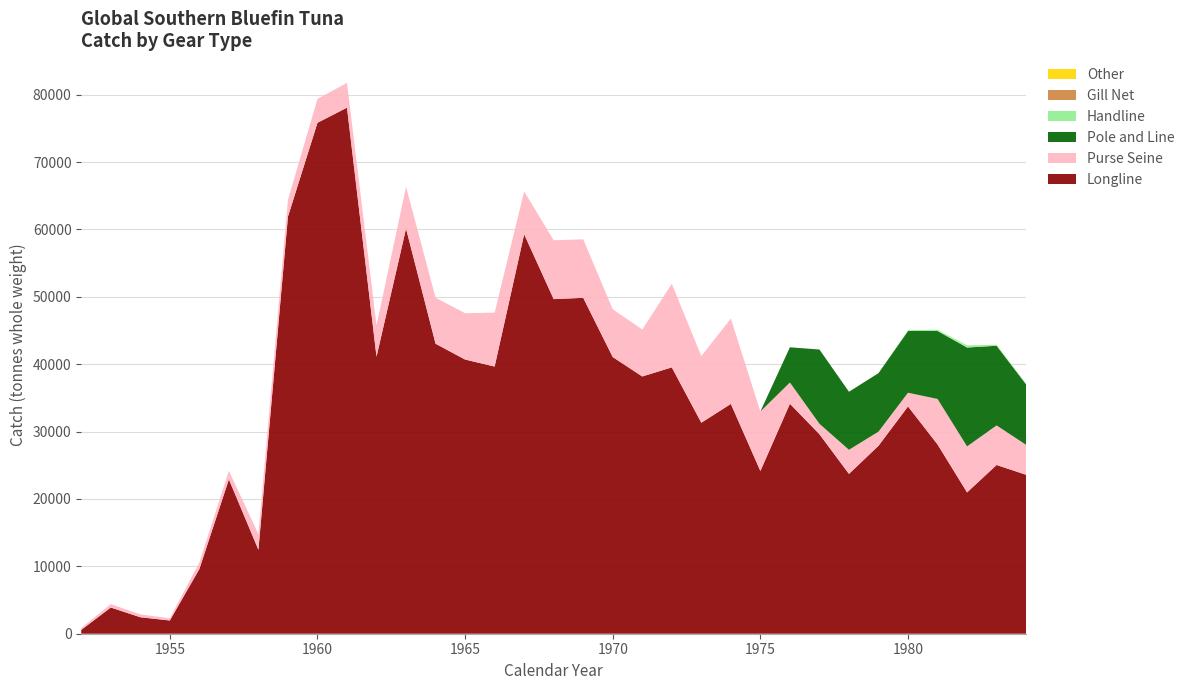

Reading right to left, list all the values displayed in this chart.

Longline: 1984=23586.0	1983=25042.1	1982=20971.0	1981=28088.2	1980=33729.1	1979=27890.1	1978=23718.0	1977=29609.0	1976=34126.0	1975=24149.0	1974=34105.0	1973=31315.0	1972=39528.0	1971=38179.0	1970=41059.0	1969=49849.0	1968=49657.0	1967=59286.3	1966=39648.2	1965=40691.0	1964=43034.9	1963=60122.2	1962=41120.8	1961=78071.7	1960=75826.0	1959=61892.0	1958=12462.0	1957=22908.0	1956=9603.0	1955=1964.0	1954=2447.0	1953=3890.0	1952=565.0
Purse Seine: 1984=4444.0	1983=5872.0	1982=6831.0	1981=6752.0	1980=2036.0	1979=2097.0	1978=3577.0	1977=1550.0	1976=3155.0	1975=8833.0	1974=12672.0	1973=9890.0	1972=12397.0	1971=6969.0	1970=7097.0	1969=8679.0	1968=8737.0	1967=6357.0	1966=8008.0	1965=6876.0	1964=6832.0	1963=6199.0	1962=4636.0	1961=3678.0	1960=3545.0	1959=2486.0	1958=2322.0	1957=1264.0	1956=964.0	1955=322.0	1954=424.0	1953=509.0	1952=264.0
Pole and Line: 1984=8967.0	1983=11823.0	1982=14670.0	1981=10091.0	1980=9159.0	1979=8686.0	1978=8613.0	1977=11019.0	1976=5228.0	1975=0.0	1974=0.0	1973=0.0	1972=0.0	1971=0.0	1970=0.0	1969=0.0	1968=0.0	1967=0.0	1966=0.0	1965=0.0	1964=0.0	1963=0.0	1962=0.0	1961=0.0	1960=0.0	1959=0.0	1958=0.0	1957=0.0	1956=0.0	1955=0.0	1954=0.0	1953=0.0	1952=0.0
Handline: 1984=93.0	1983=132.0	1982=305.0	1981=173.0	1980=130.0	1979=0.0	1978=0.0	1977=0.0	1976=0.0	1975=0.0	1974=0.0	1973=0.0	1972=0.0	1971=0.0	1970=0.0	1969=0.0	1968=0.0	1967=0.0	1966=0.0	1965=0.0	1964=0.0	1963=0.0	1962=0.0	1961=0.0	1960=0.0	1959=0.0	1958=0.0	1957=0.0	1956=0.0	1955=0.0	1954=0.0	1953=0.0	1952=0.0
Gill Net: 1984=0.0	1983=12.0	1982=11.0	1981=0.0	1980=0.0	1979=0.0	1978=0.0	1977=0.0	1976=0.0	1975=0.0	1974=0.0	1973=0.0	1972=0.0	1971=0.0	1970=0.0	1969=0.0	1968=0.0	1967=0.0	1966=0.0	1965=0.0	1964=0.0	1963=0.0	1962=0.0	1961=0.0	1960=0.0	1959=0.0	1958=0.0	1957=0.0	1956=0.0	1955=0.0	1954=0.0	1953=0.0	1952=0.0
Other: 1984=0.0	1983=0.0	1982=0.0	1981=0.0	1980=0.0	1979=0.0	1978=0.0	1977=0.0	1976=0.0	1975=0.0	1974=0.0	1973=0.0	1972=0.0	1971=0.0	1970=0.0	1969=0.0	1968=0.0	1967=0.0	1966=0.0	1965=0.0	1964=0.0	1963=0.0	1962=0.0	1961=0.0	1960=0.0	1959=0.0	1958=0.0	1957=0.0	1956=0.0	1955=0.0	1954=0.0	1953=0.0	1952=0.0